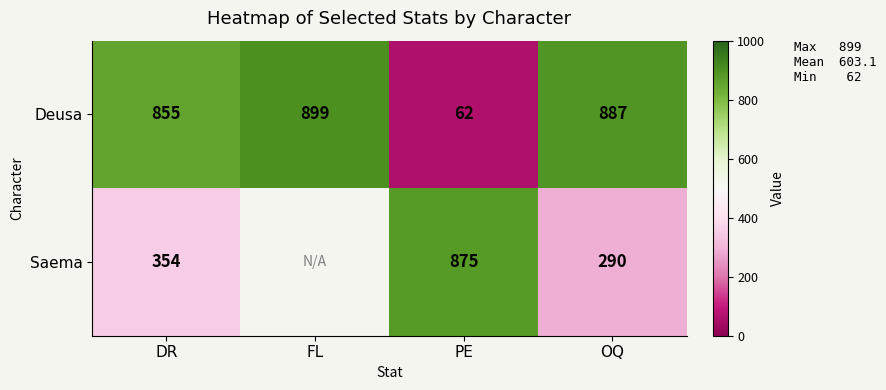

Is it true that Deusa equals 899 at FL?

True